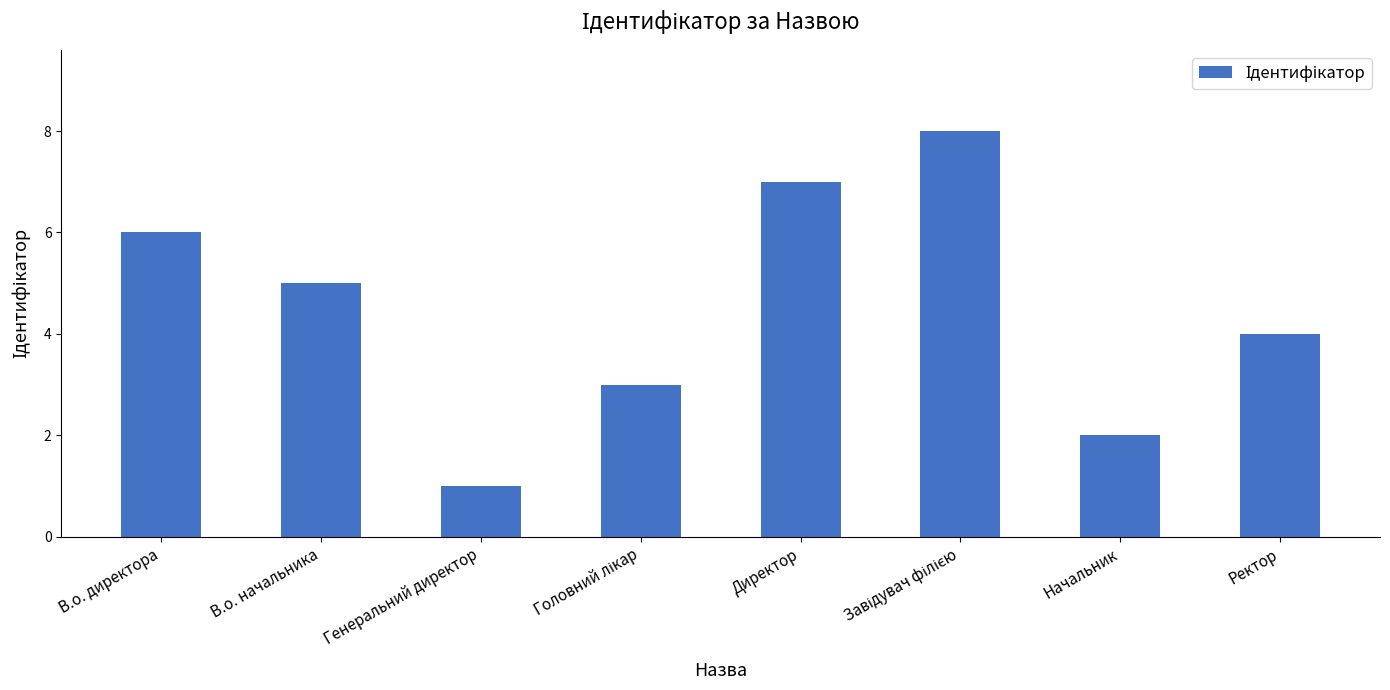

What value does the data have at Директор?

7